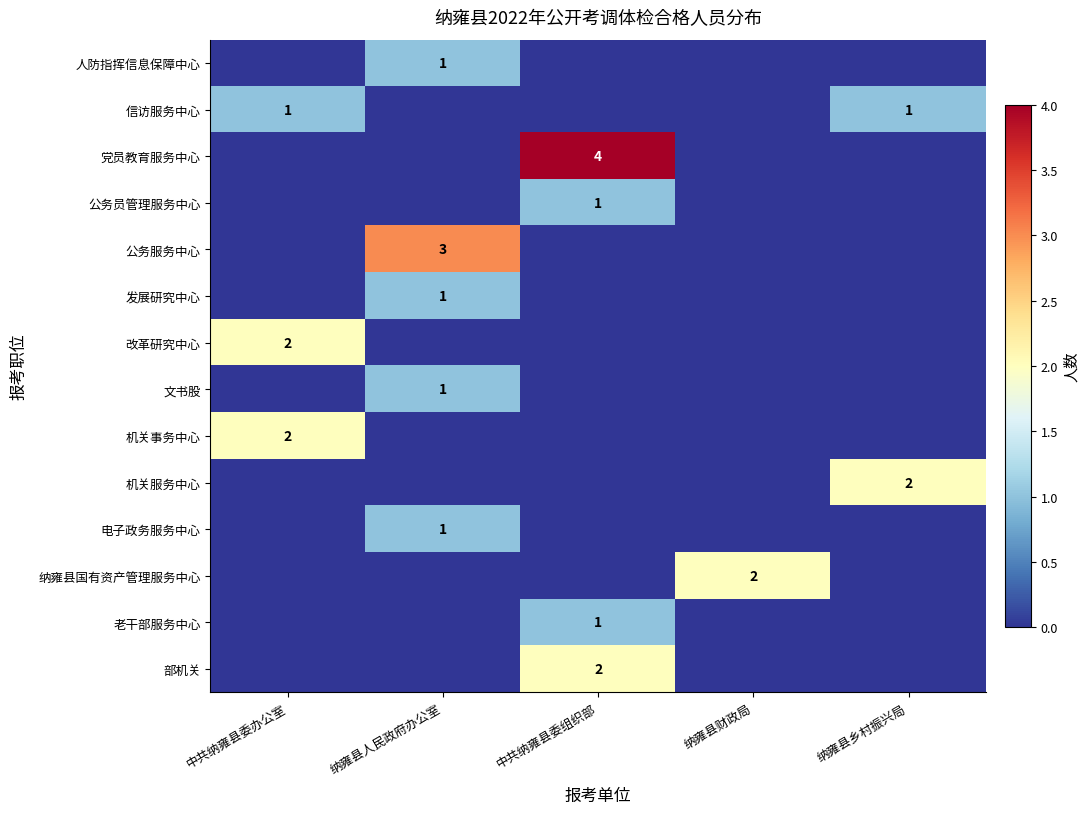

Is it true that 电子政务服务中心 equals 2 at 纳雍县人民政府办公室?

False